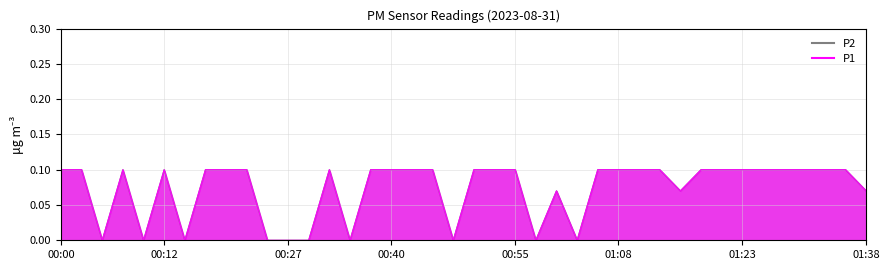

What is the maximum value shown in the chart?

0.1